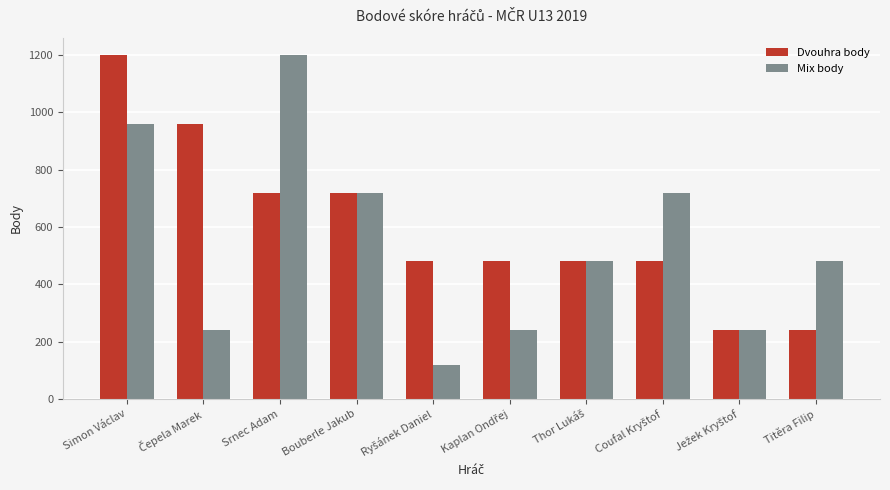

Where does the Dvouhra body series first go above 480?

Simon Václav